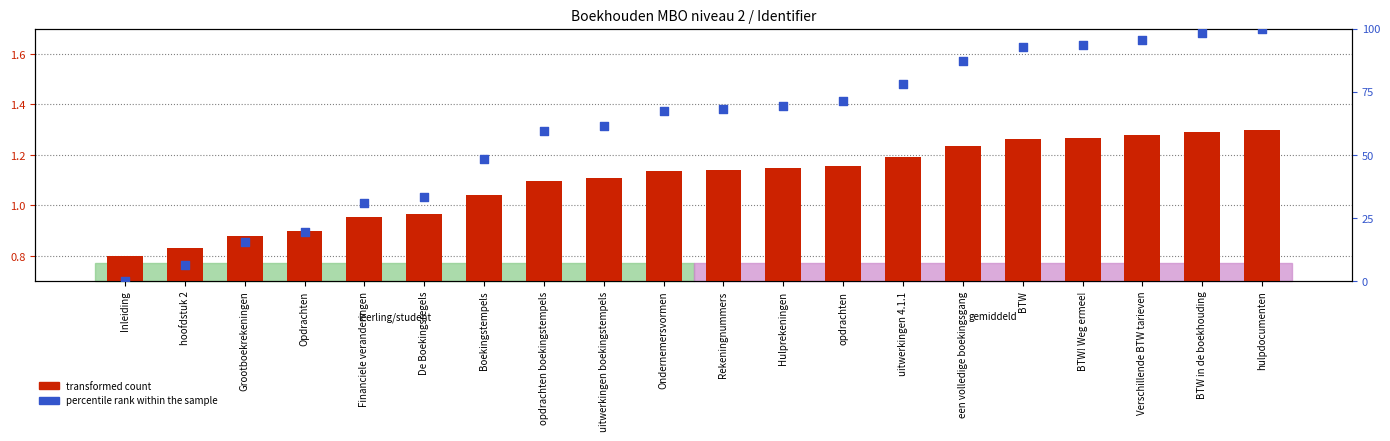

Which series has the largest Y range (max minus min)?

percentile rank within the sample